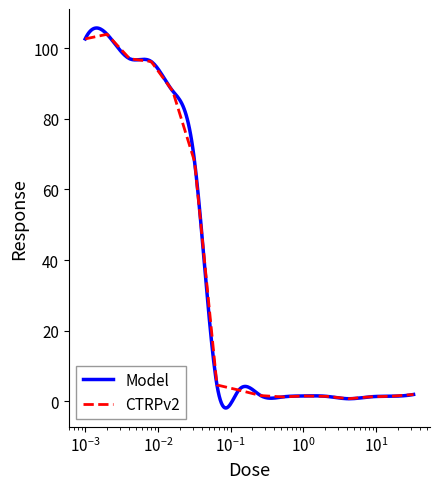

What is the highest value of the CTRPv2 series?

103.9